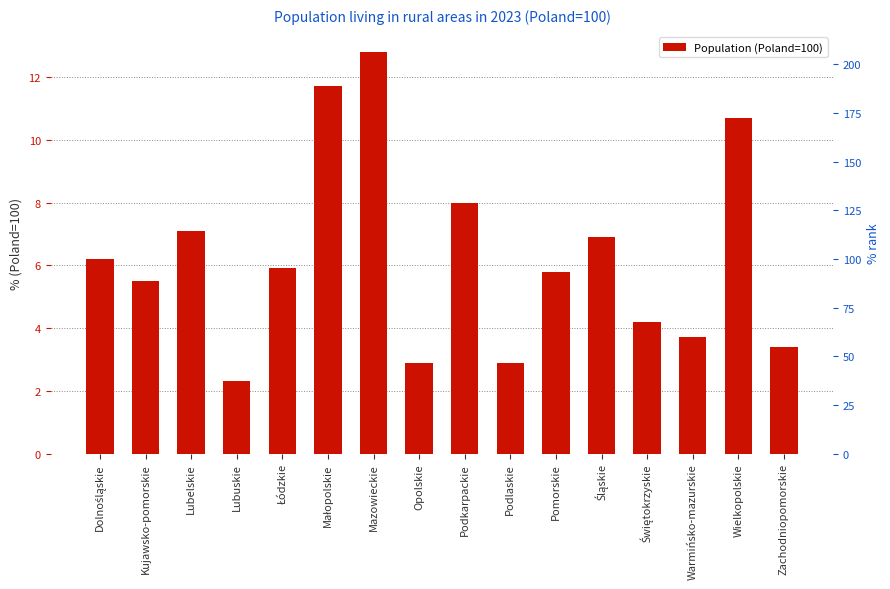

Reading left to right, what are all the values shown in this chart?

6.2	5.5	7.1	2.3	5.9	11.7	12.8	2.9	8.0	2.9	5.8	6.9	4.2	3.7	10.7	3.4